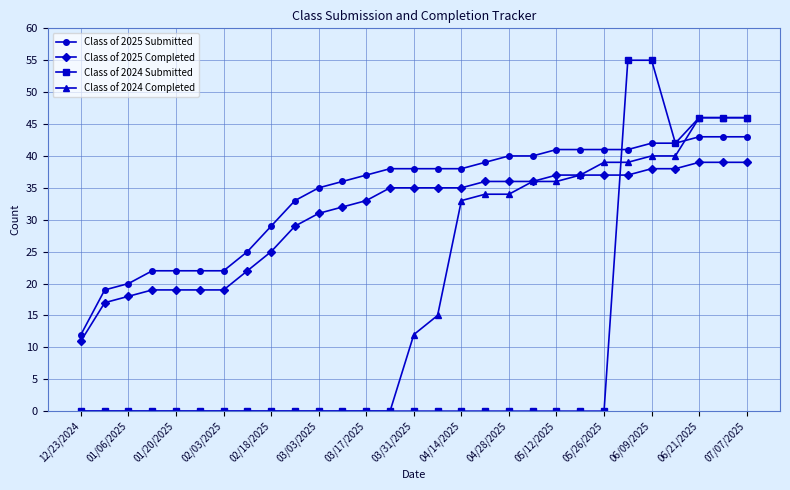

What is the value of the Class of 2025 Completed point at the 26th from the left?

38